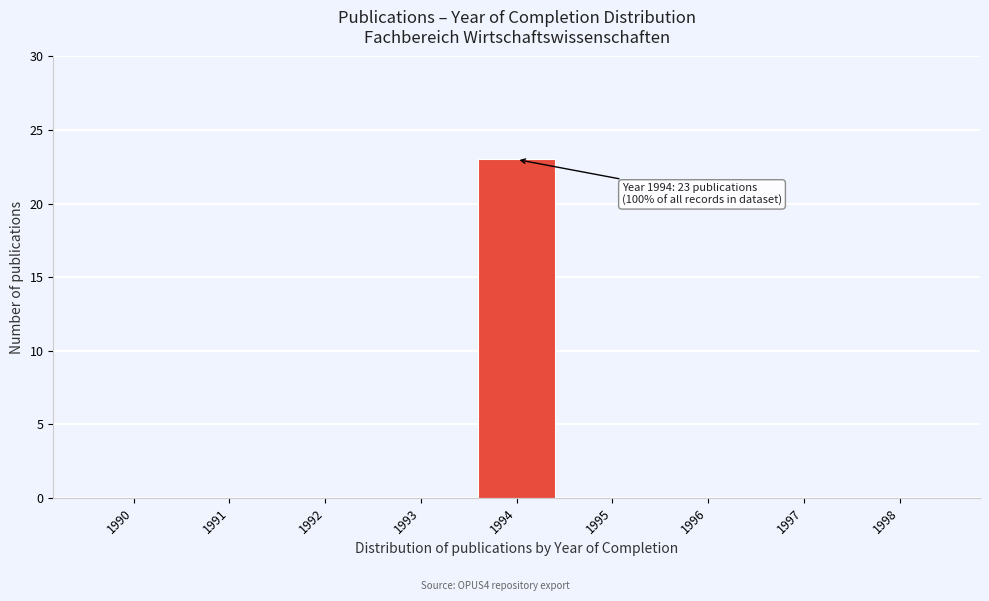

Reading left to right, what are all the values shown in this chart?

1990=0	1991=0	1992=0	1993=0	1994=23	1995=0	1996=0	1997=0	1998=0